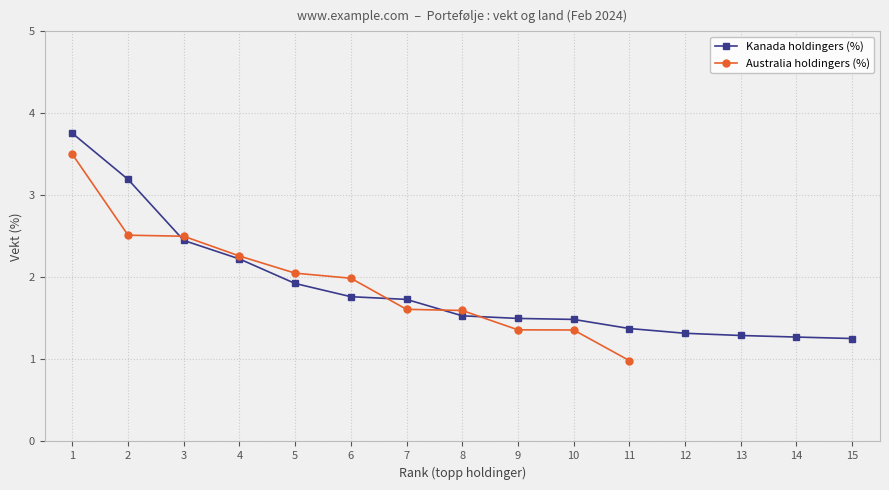

Is this an area chart (filled region under the line)?

No